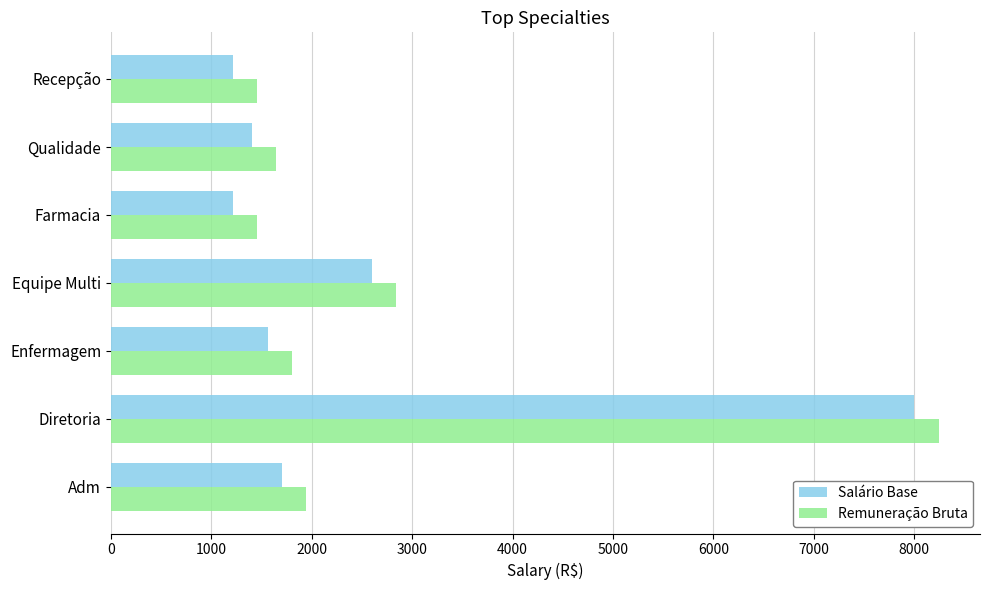

What is the difference between the highest and lowest values at Diretoria?

242.4